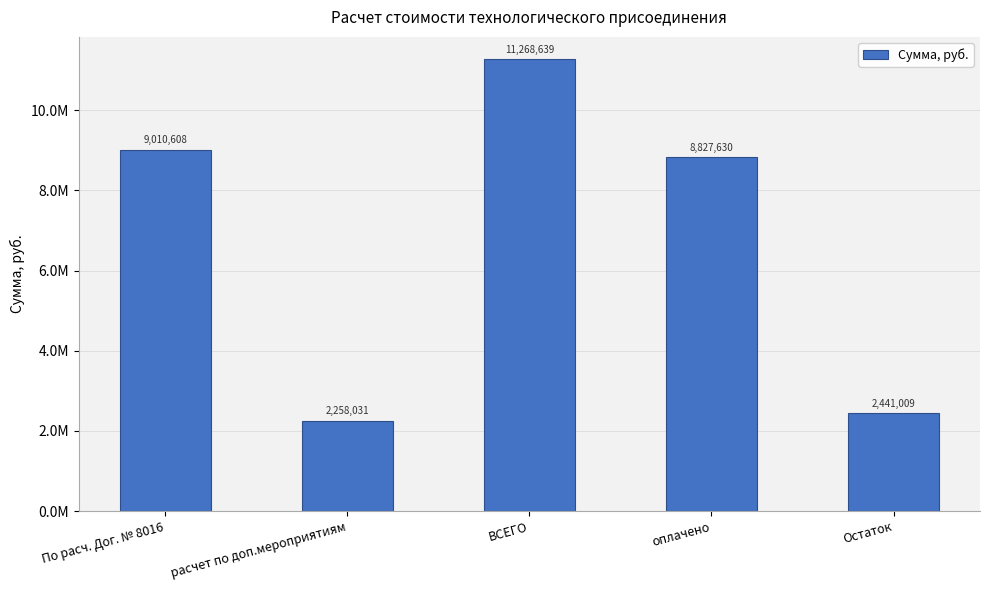

Is it true that the value at Остаток is 2441009.4?

True